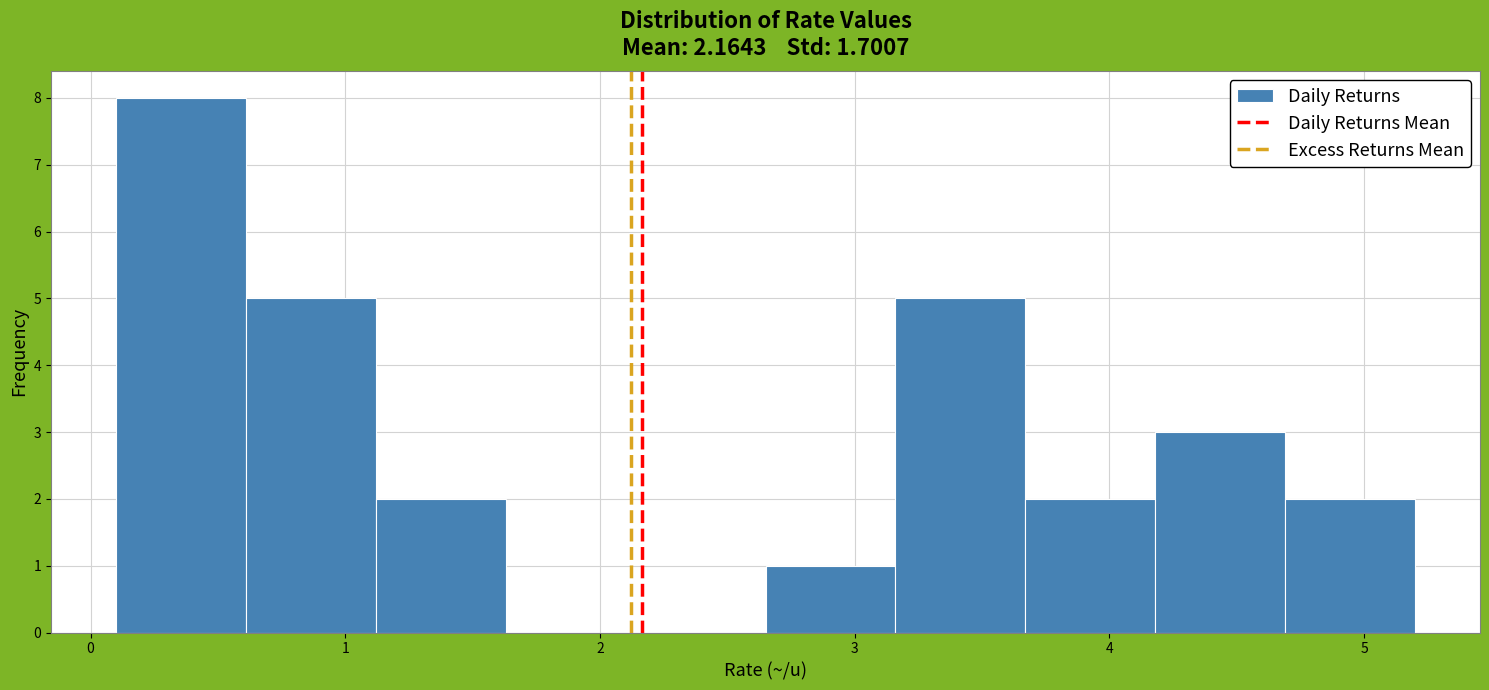

Reading left to right, list every bar in this chart as the range it spans on the x-axis followed by its height. Neither the bar edges nor the heights are printed on the chart, so give them approximately, as read against the axes.

0.10 to 0.61: 8
0.61 to 1.12: 5
1.12 to 1.63: 2
1.63 to 2.14: 0
2.14 to 2.65: 0
2.65 to 3.16: 1
3.16 to 3.67: 5
3.67 to 4.18: 2
4.18 to 4.69: 3
4.69 to 5.20: 2